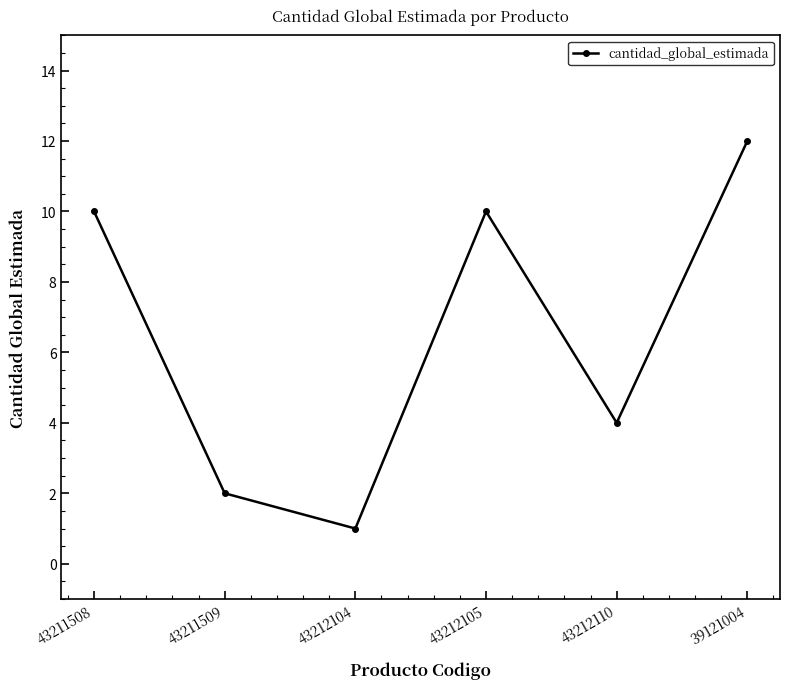

Count the number of data series in this chart.

1